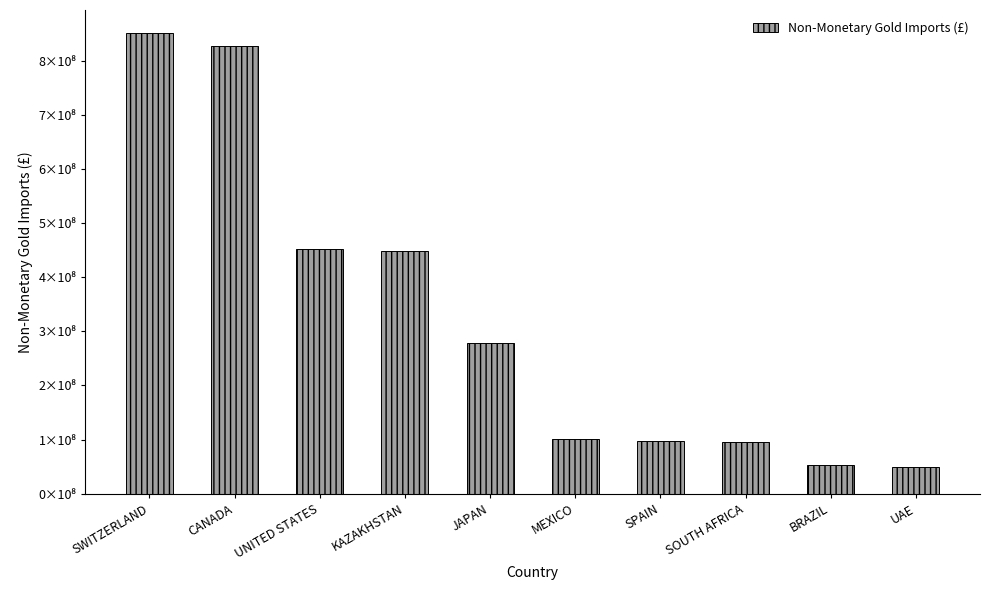

Is it true that the value at JAPAN is 277784797?

True